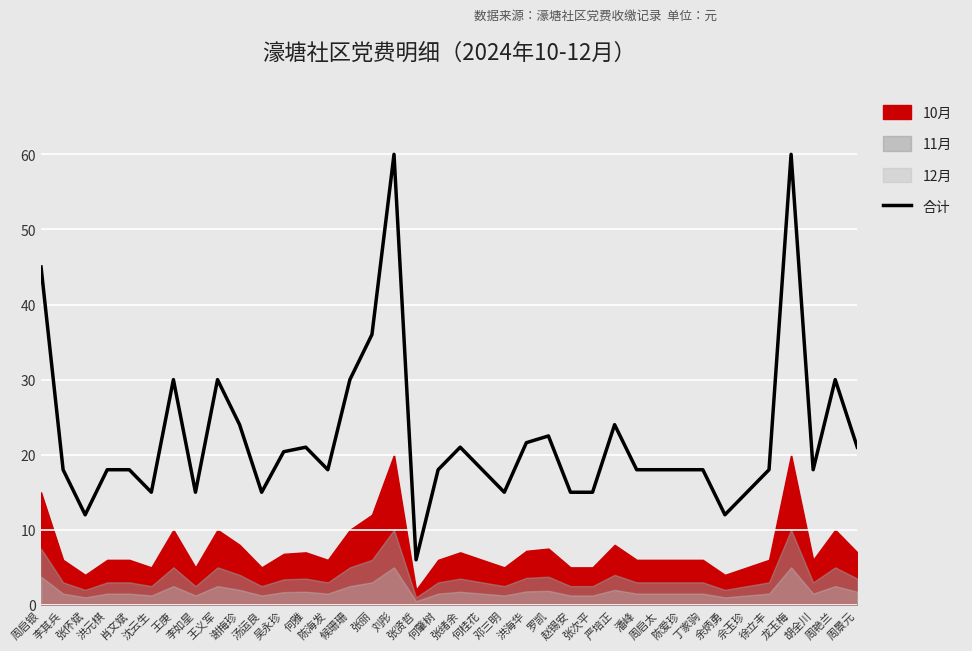

True or false: there are more than 2 points higher than both neighbors.

True